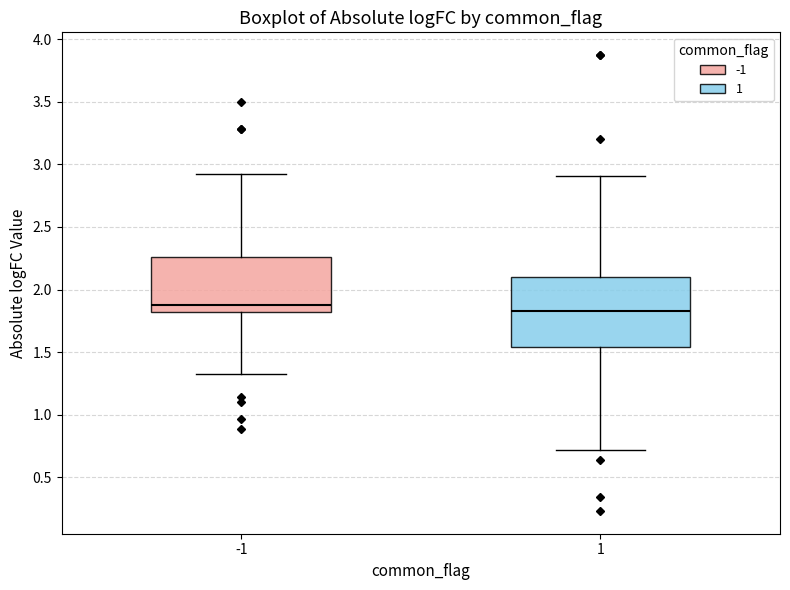

Comparing the boxes themselves (not the whiskers), which one is the tallest?

1